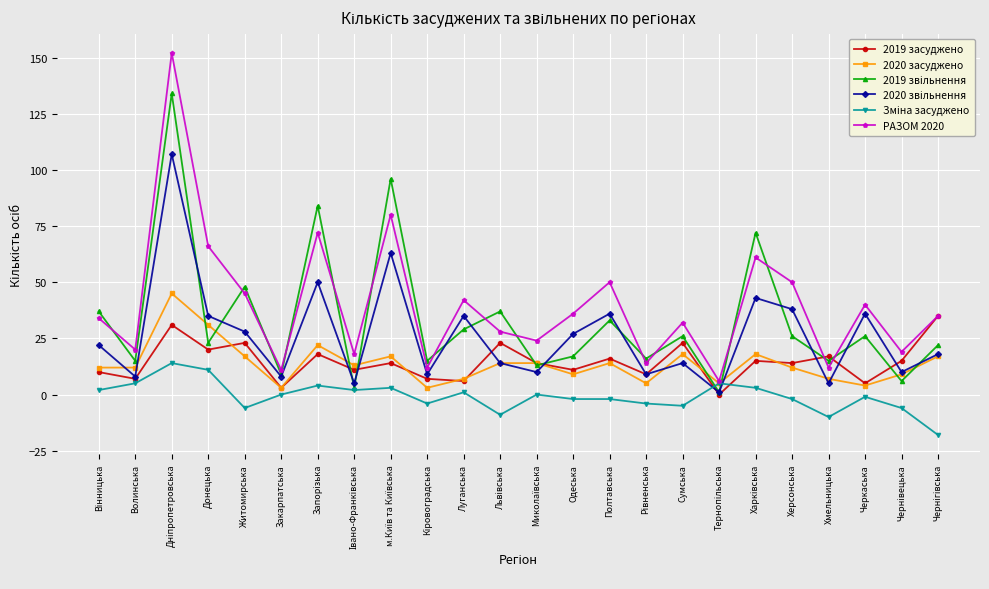

Which series has the widest spread of values?

РАЗОМ 2020